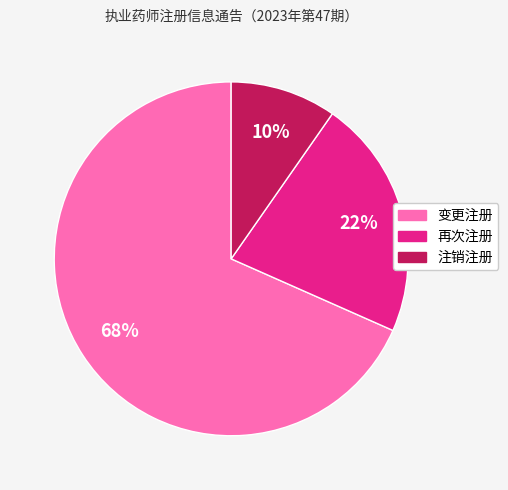

The 变更注册 slice represents 59% of the pie. True or false?

False